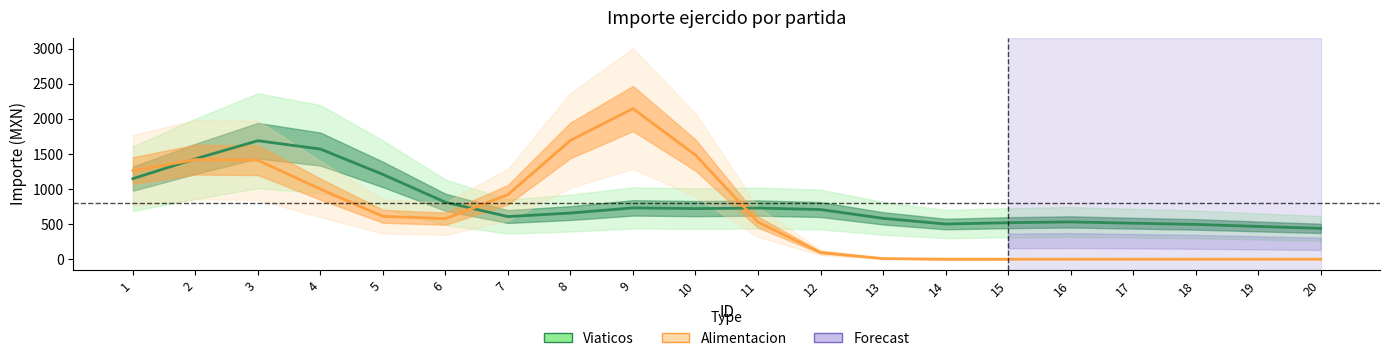

At which label does Viaticos reach its minimum?

20